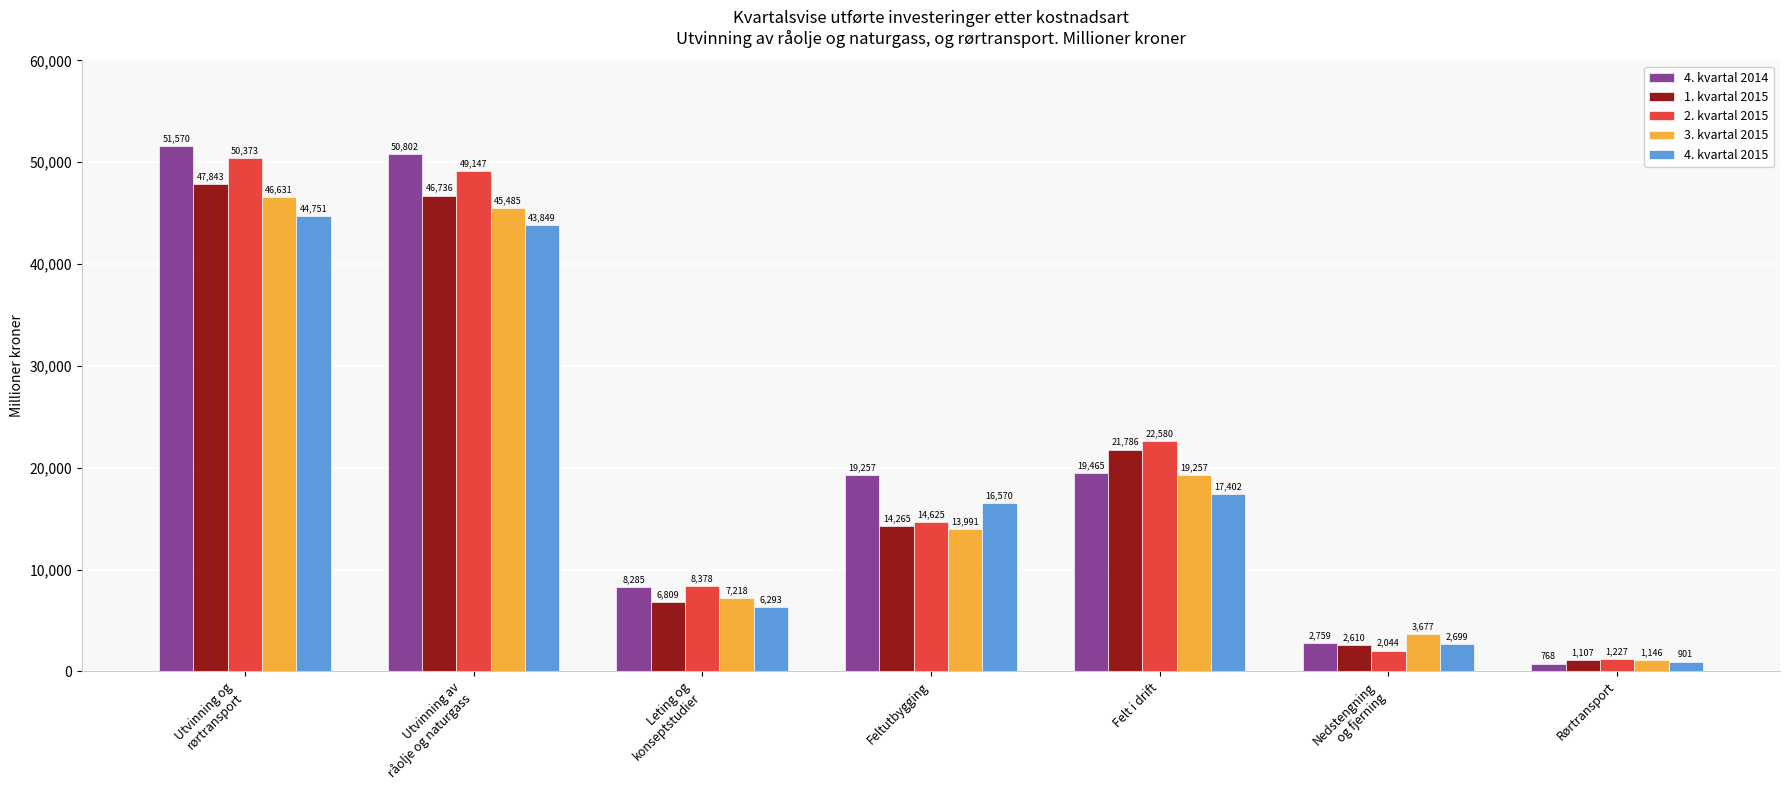

Are the bars horizontal?

No